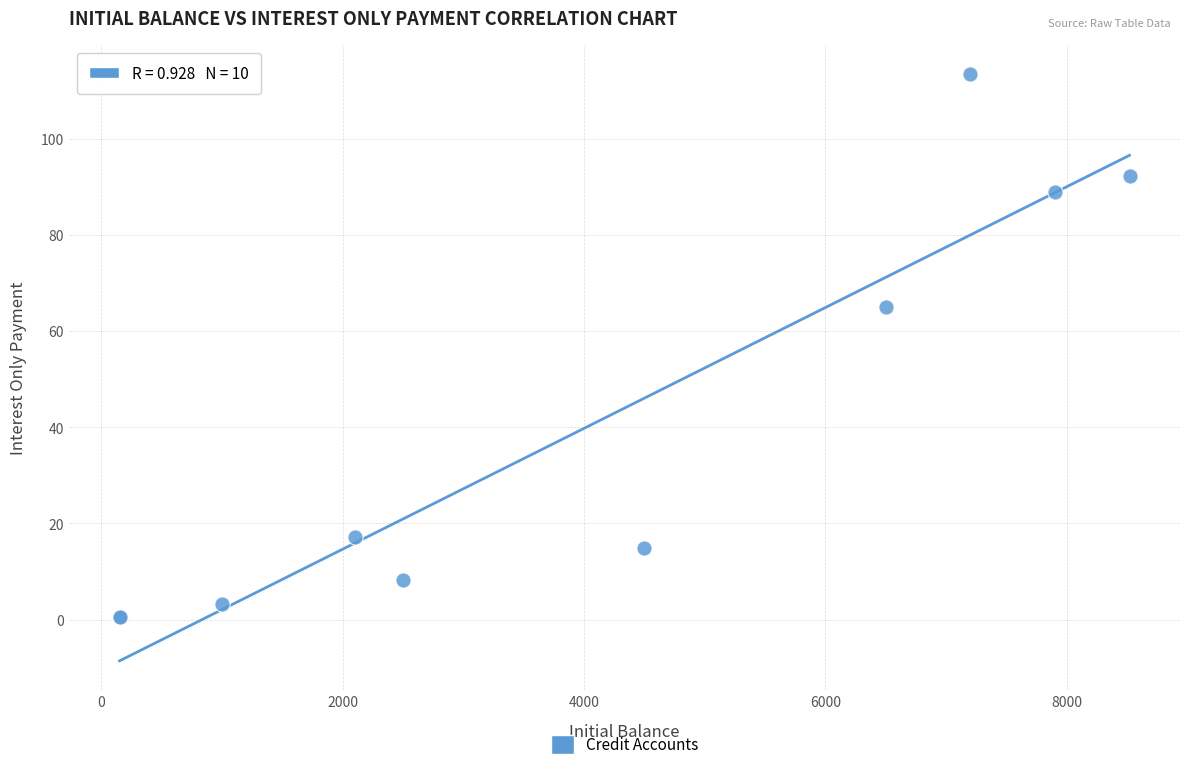

What Y value in the scatter plot is closest to 56?

65.0